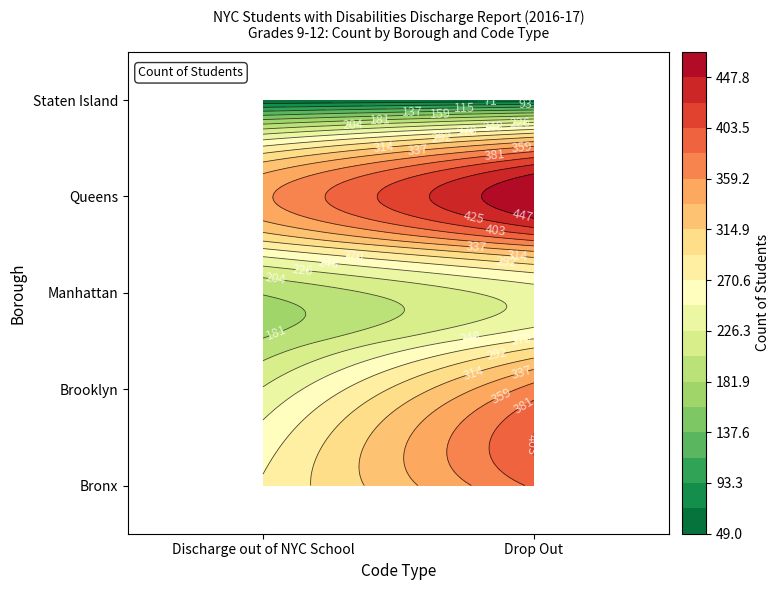

List the series in order of their peak value, lowest first.

Staten Island, Manhattan, Brooklyn, Bronx, Queens